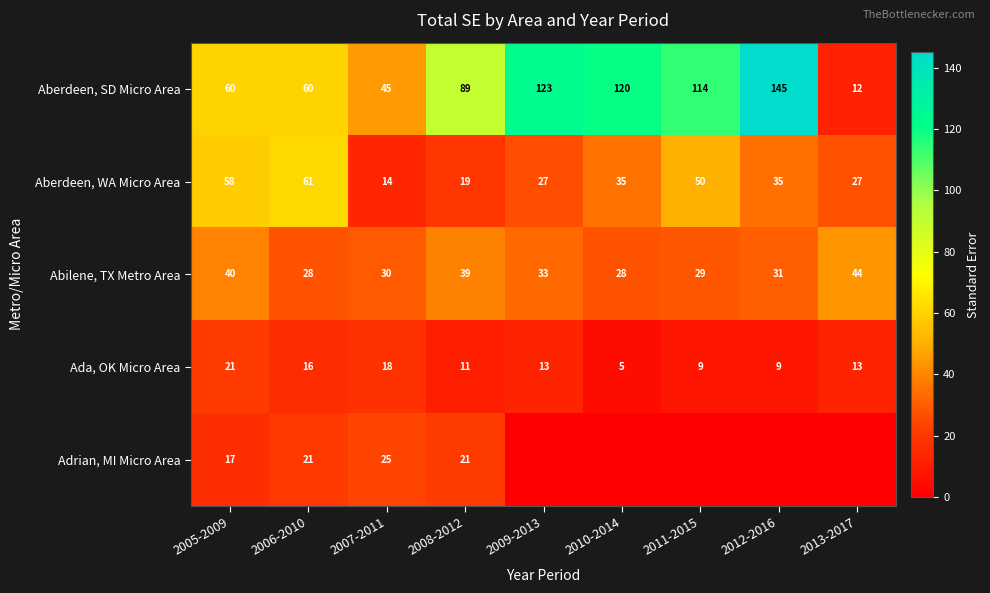

What is the sum of all Ada, OK Micro Area values?

115